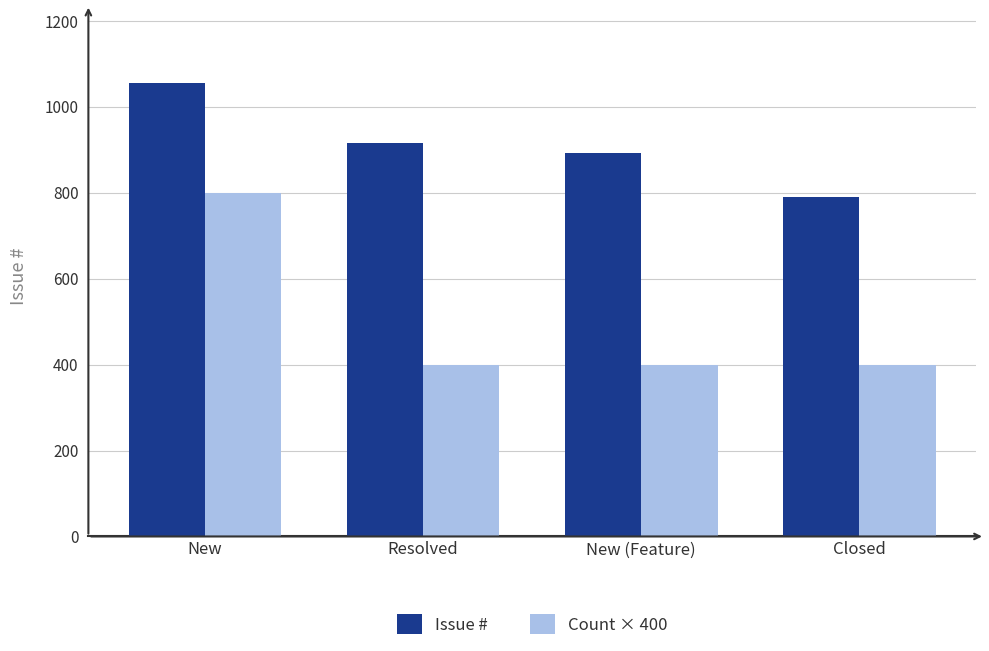

Between New and Closed, which series saw the biggest shift?

Count × 400